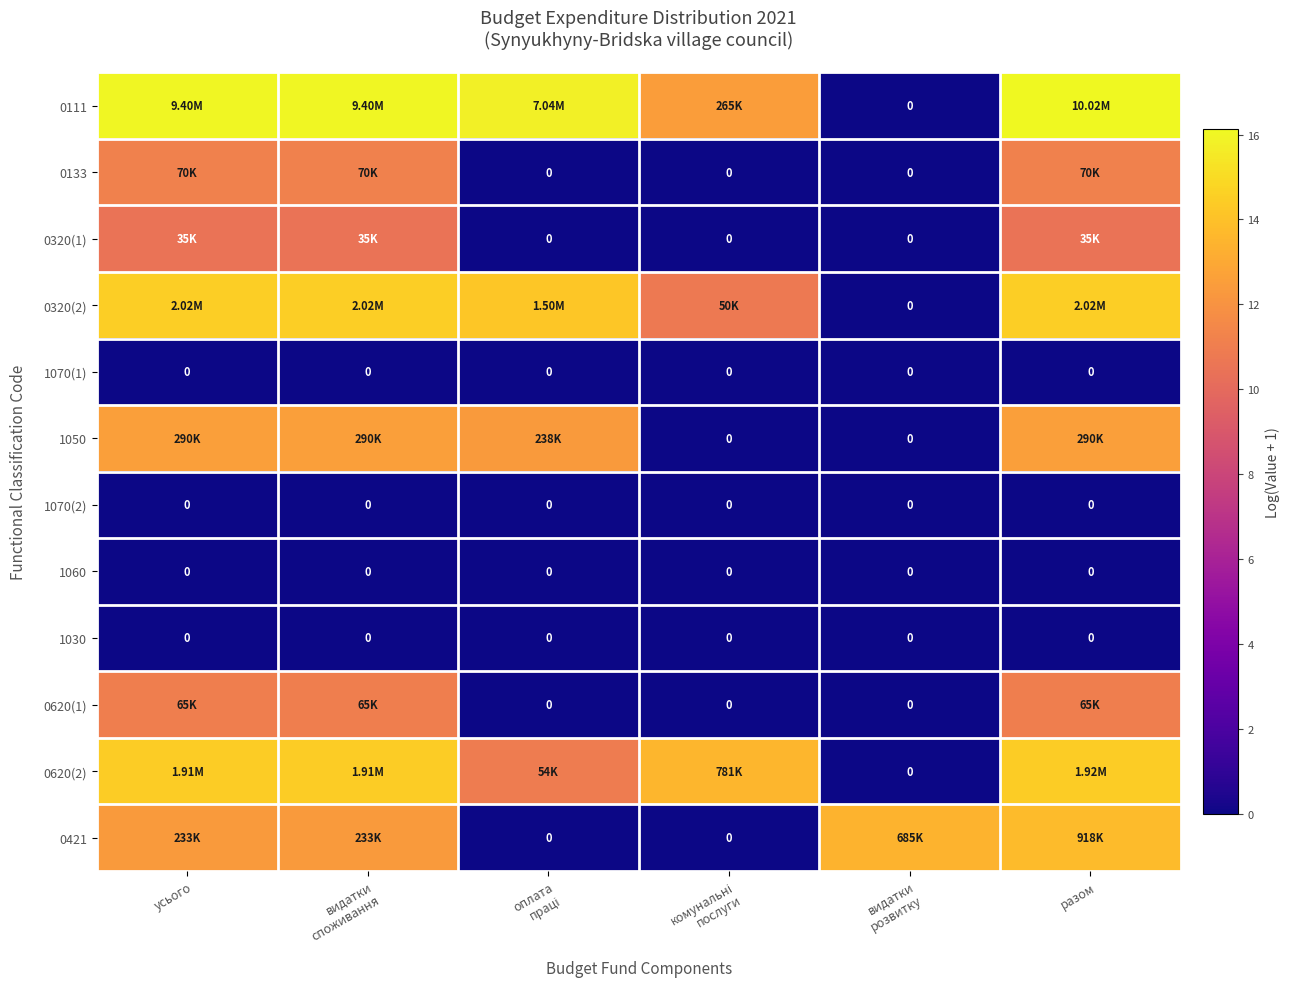

Rank the series at усього from lowest to highest value.

1070(1), 1070(2), 1060, 1030, 0320(1), 0620(1), 0133, 0421, 1050, 0620(2), 0320(2), 0111